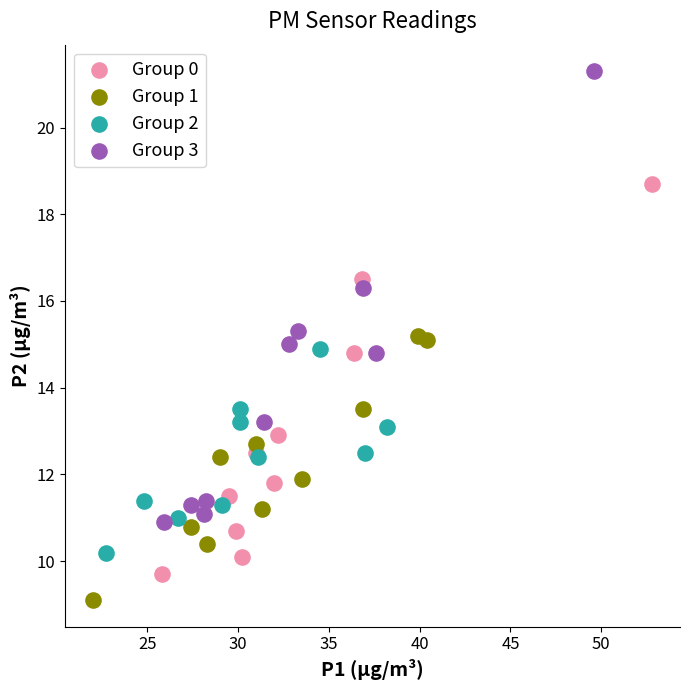

Which series has the widest spread of Y values?

Group 3